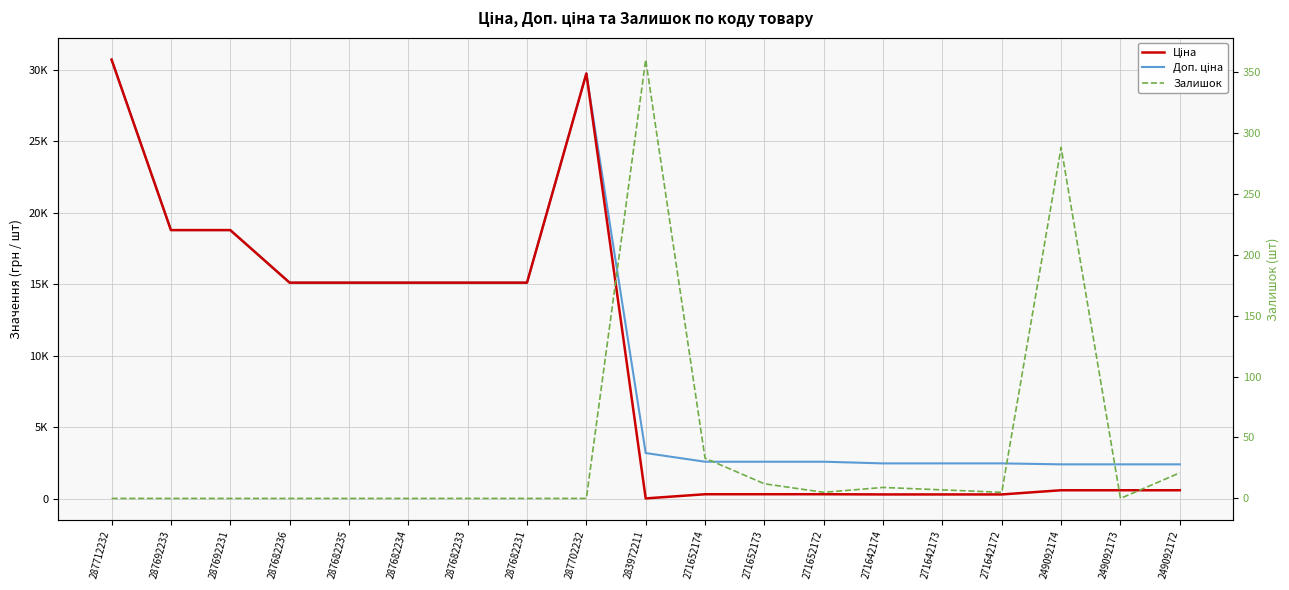

Rank the series by their maximum value, from lowest to highest.

Залишок, Ціна, Доп. ціна